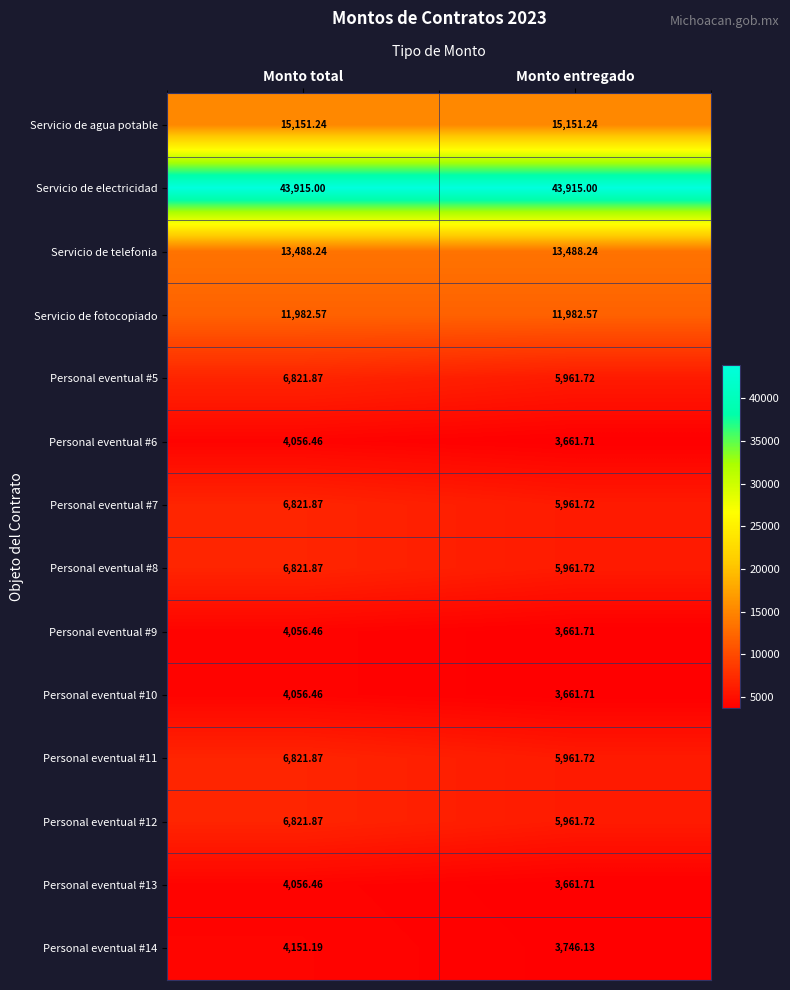

Which category has the lowest value across all series?

Monto entregado